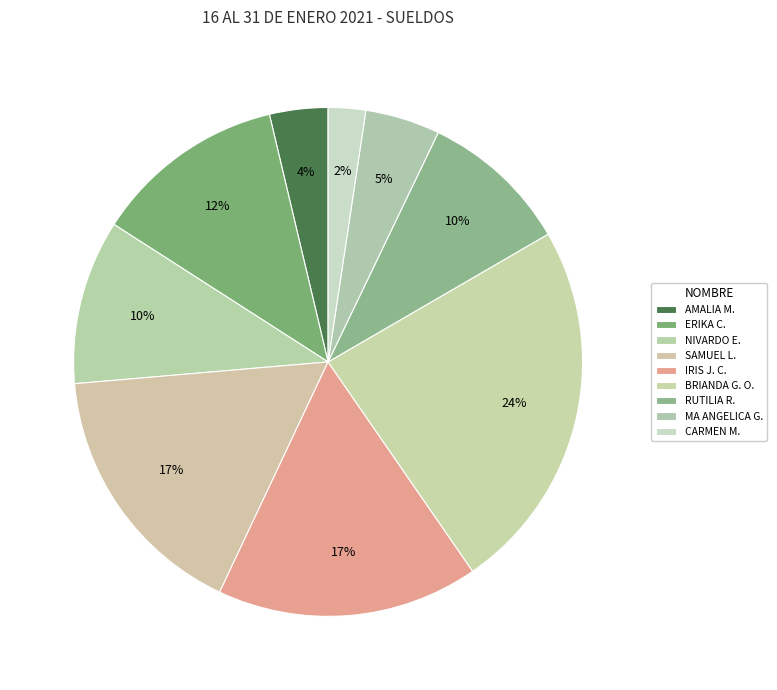

How many slices are in this pie chart?

9